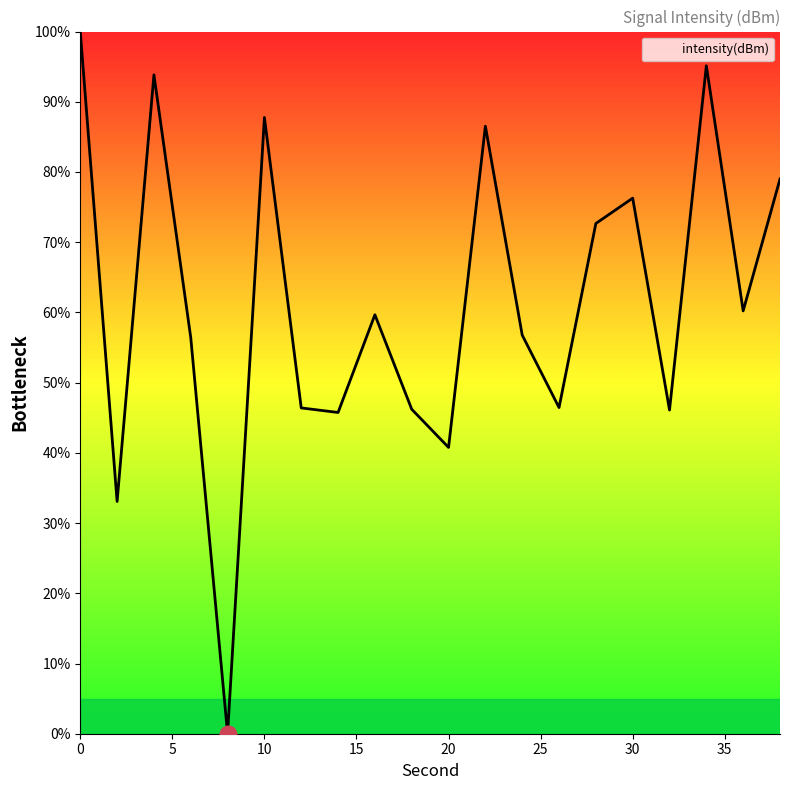

What is the difference between the maximum and minimum values?

100.0